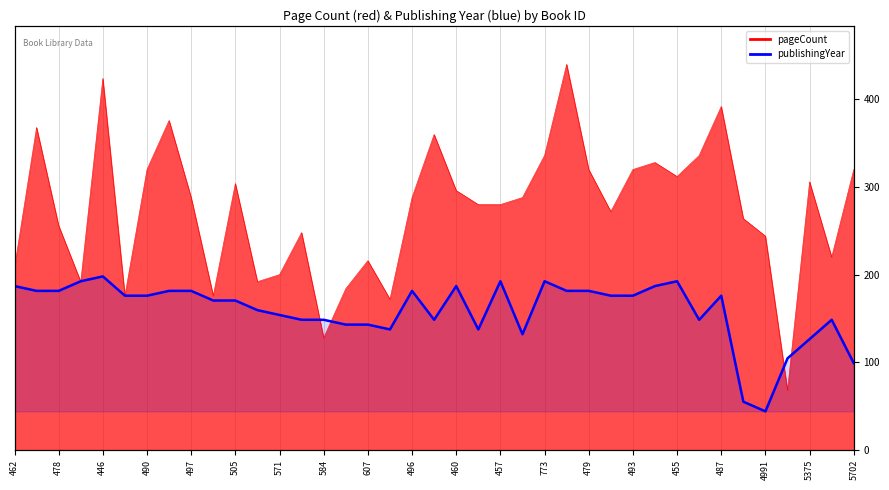

Which has a higher value, 36 or 505?

505